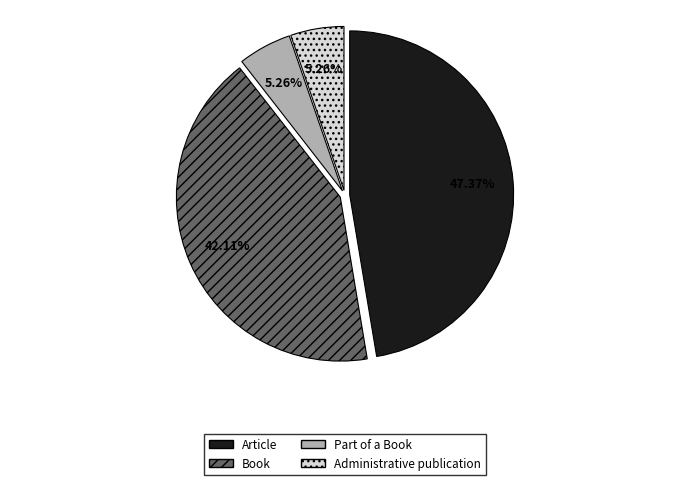

To the nearest percent, what is the difference between the largest and smallest slice percentages?

42%